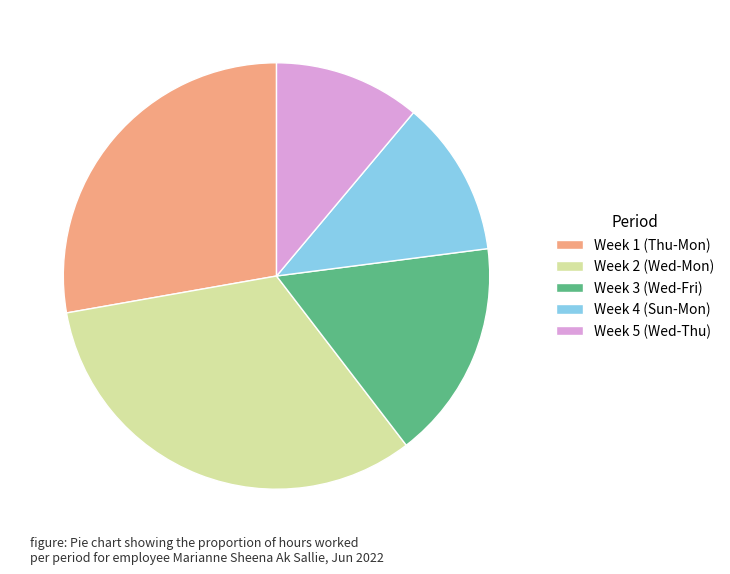

Which category has the smallest portion of the pie?

Week 5 (Wed-Thu)